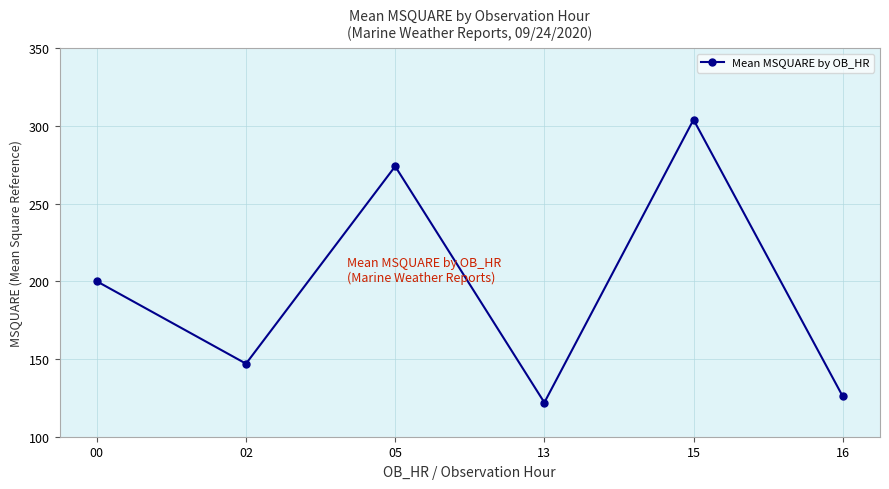

Rank the categories by value from highest to lowest.

15, 05, 00, 02, 16, 13